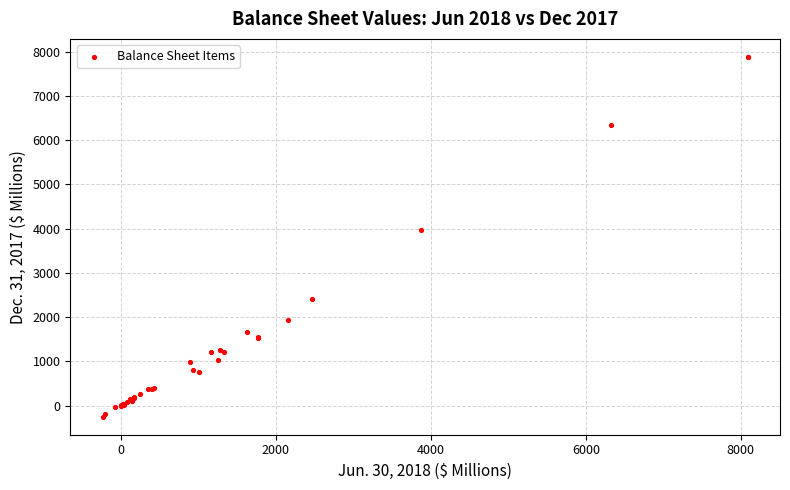

What Y value in the scatter plot is closest to 3815?

3969.3